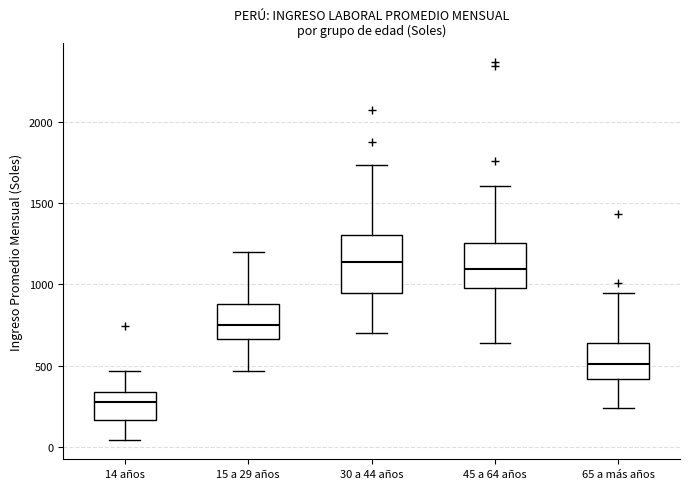

Where does the lower whisker of the box for 15 a 29 años end on the y-axis? The values are not printed on the chart, so give them approximately, as read against the axis.

450